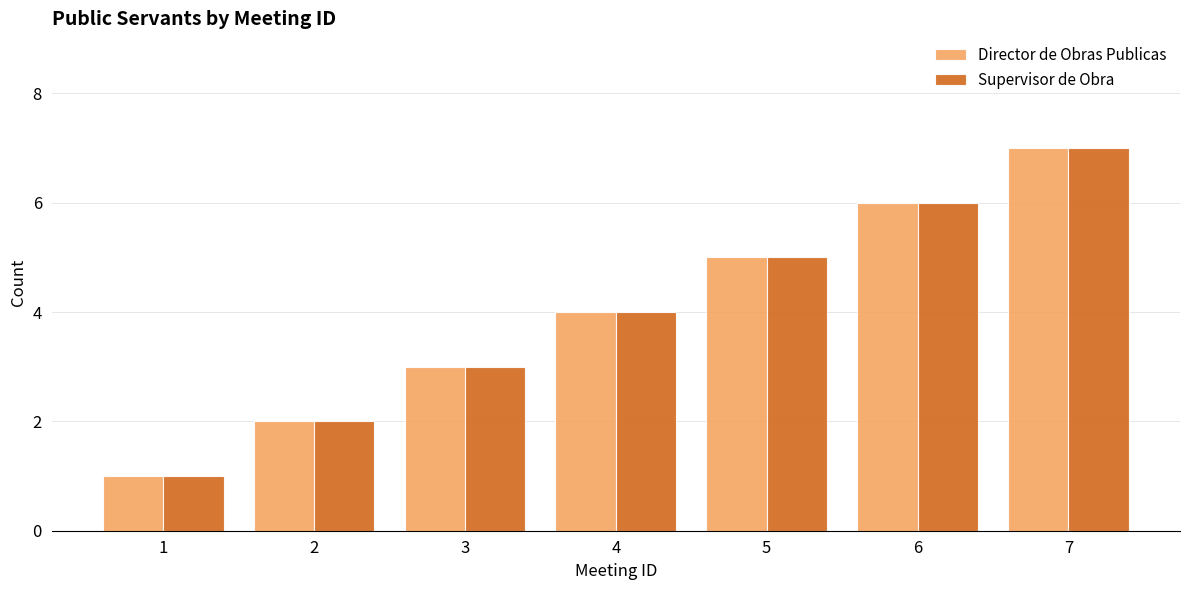

How many data points does each series have?

7